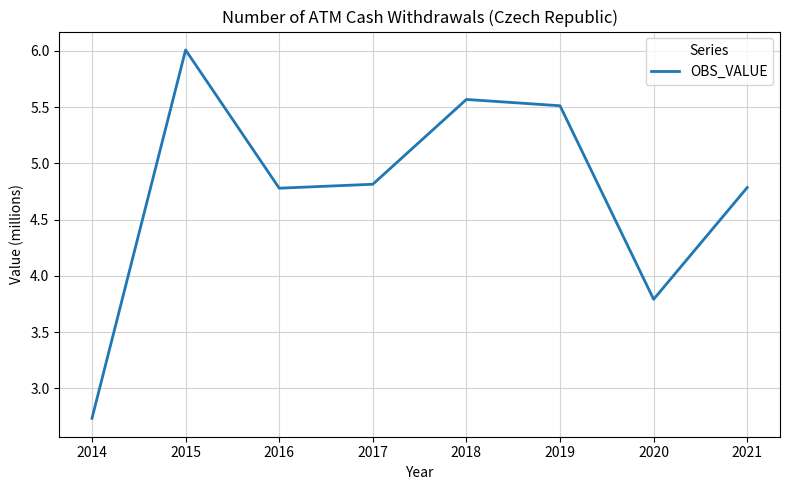

Reading left to right, list all the values displayed in this chart.

2014=2.7	2015=6.0	2016=4.8	2017=4.8	2018=5.6	2019=5.5	2020=3.8	2021=4.8